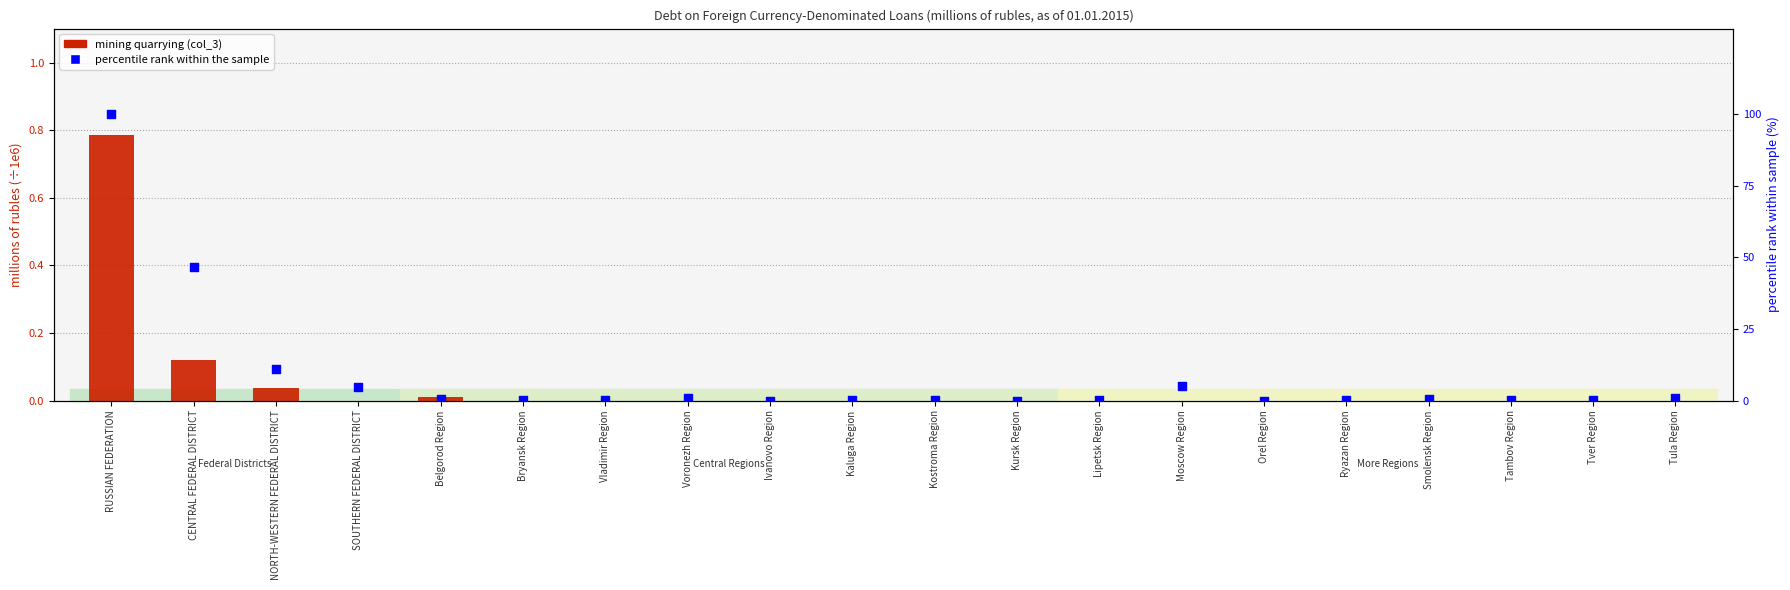

Which series has the largest total across all categories?

percentile rank within the sample